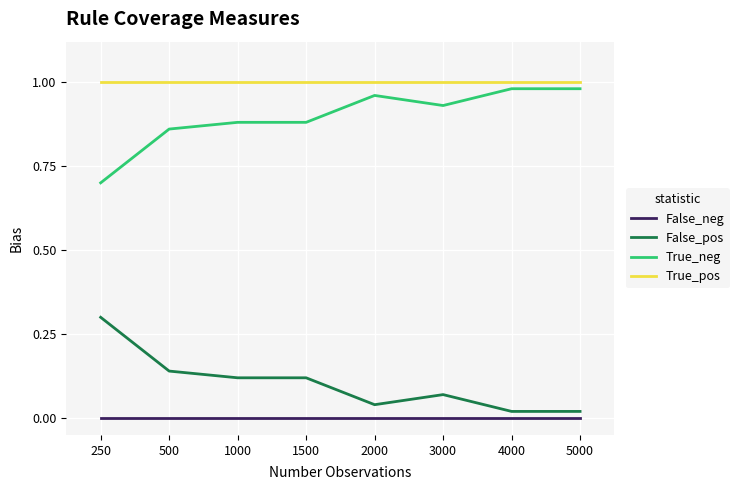

Rank the series at 250 from lowest to highest value.

False_neg, False_pos, True_neg, True_pos